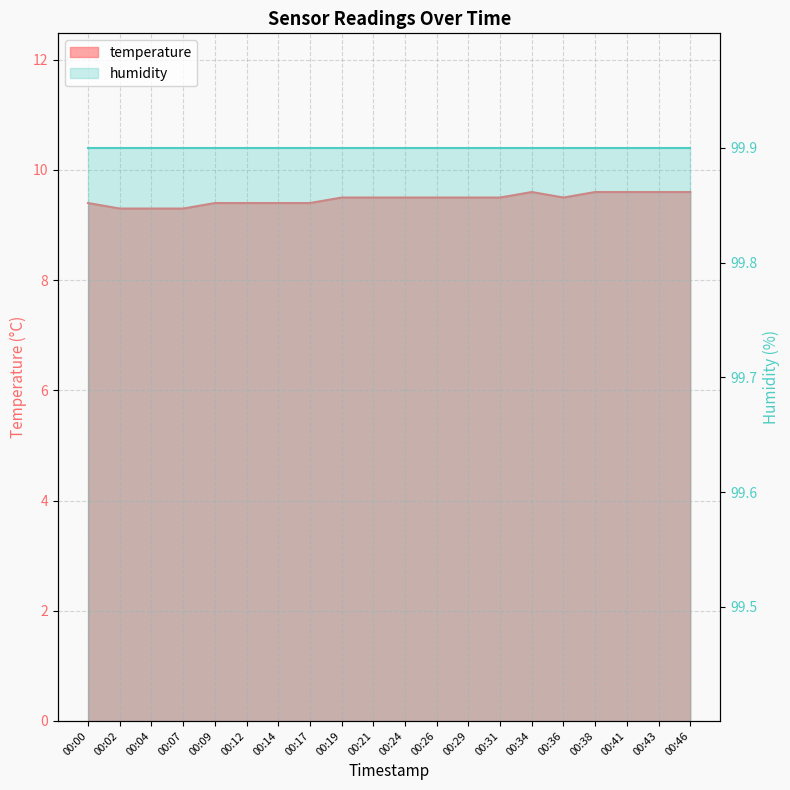

At which category does the data reach its first local valley?

00:36